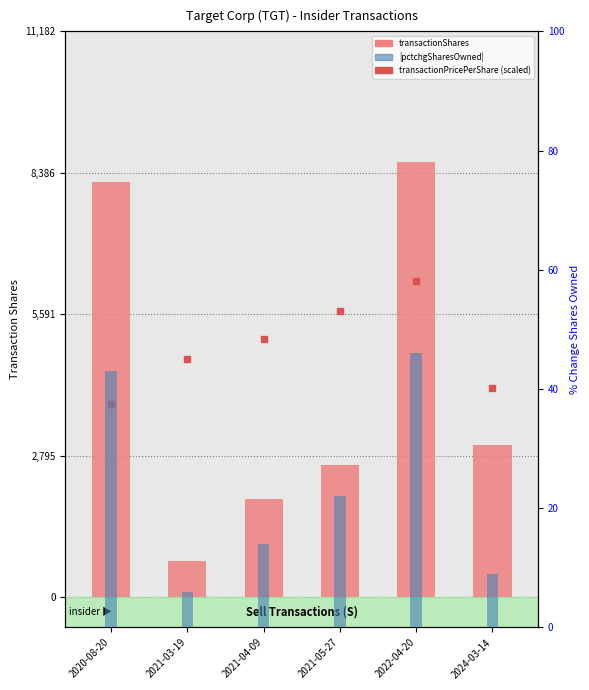

Are the bars horizontal?

No